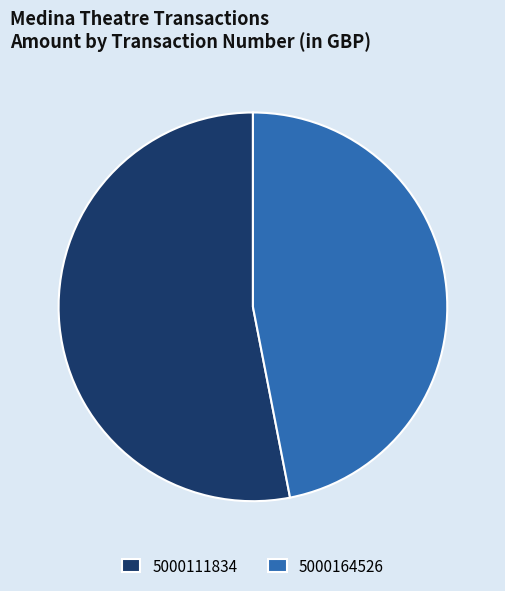

Is the sum of 5000164526 and 5000111834 greater than half?

Yes